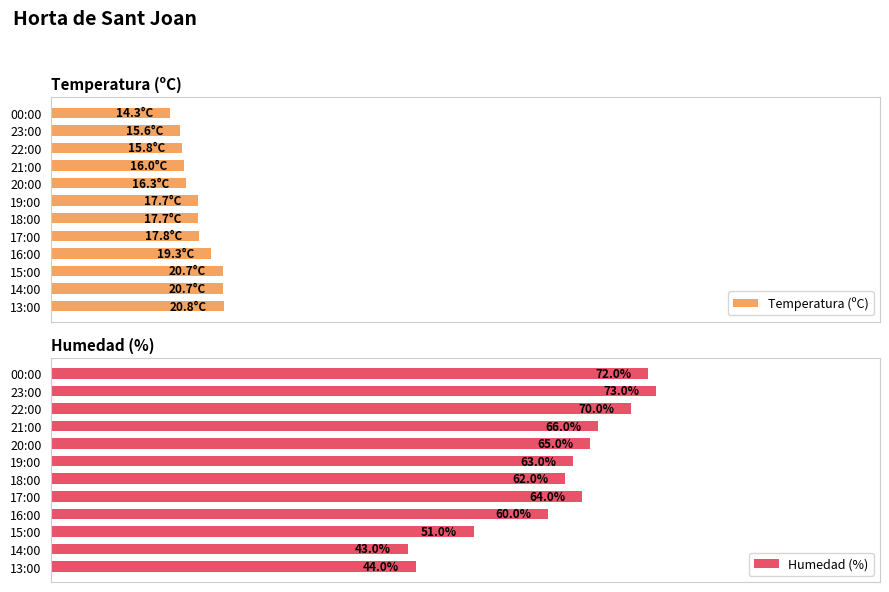

What is the difference between the second highest and minimum values in the Temperatura (ºC) series?

6.4